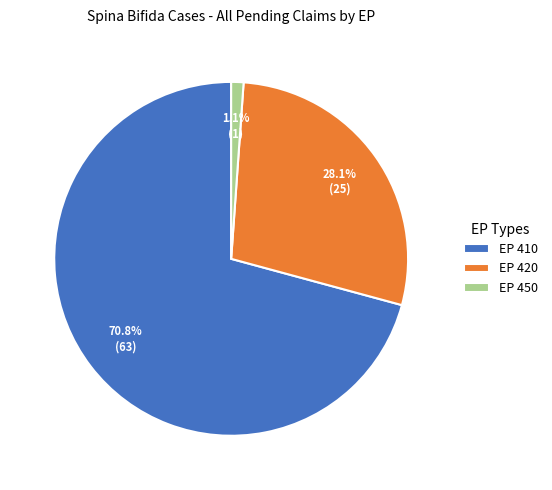

Combined, do EP 420 and EP 410 account for over 50%?

Yes